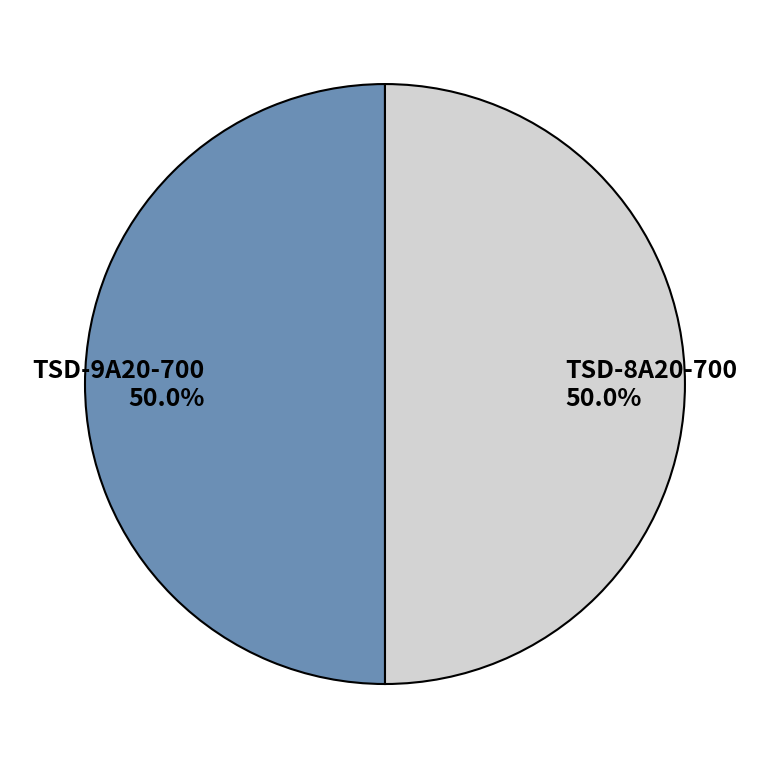

What is the ratio of the value at TSD-9A20-700 to the value at TSD-8A20-700?

1.0